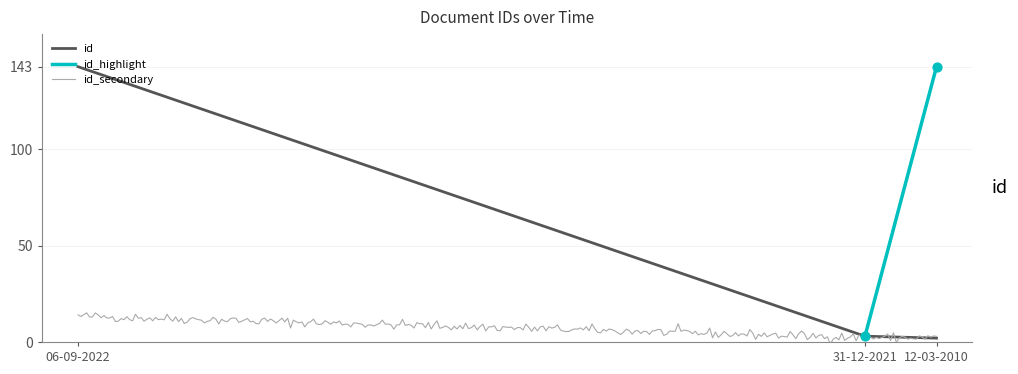

Approximately how many times larger is the value at 06-09-2022 compared to 12-03-2010?

71.5